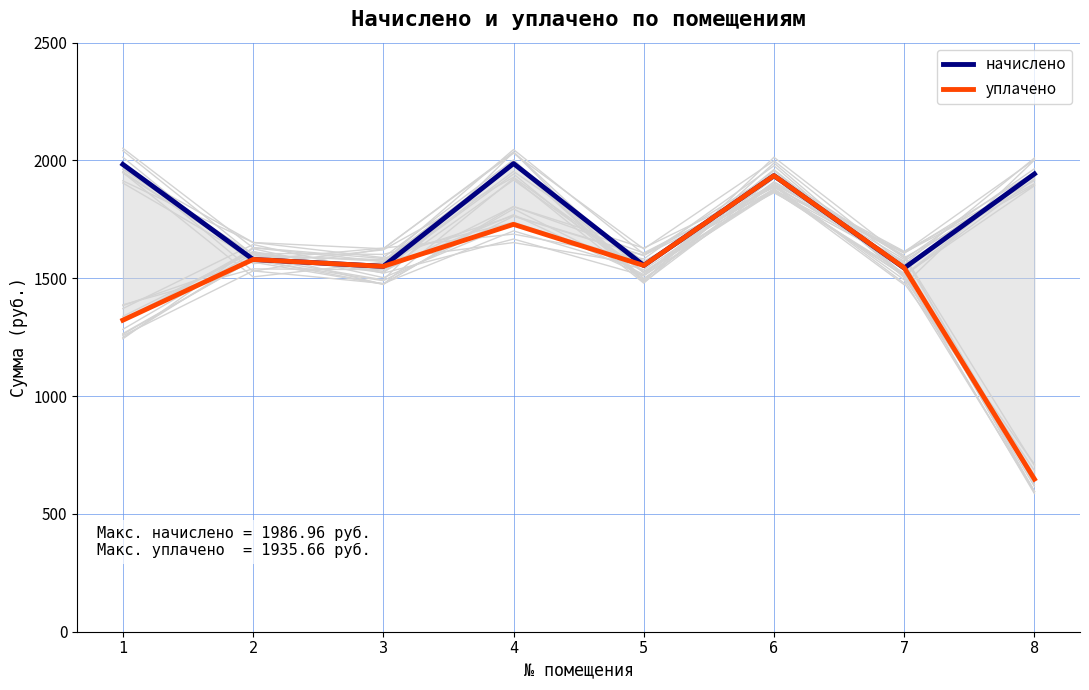

Reading left to right, what are all the values shown in this chart?

начислено: 1=1983.3	2=1580.0	3=1550.7	4=1987.0	5=1554.4	6=1935.7	7=1543.4	8=1943.0
уплачено: 1=1322.2	2=1580.0	3=1550.7	4=1729.0	5=1554.4	6=1935.7	7=1544.4	8=647.7